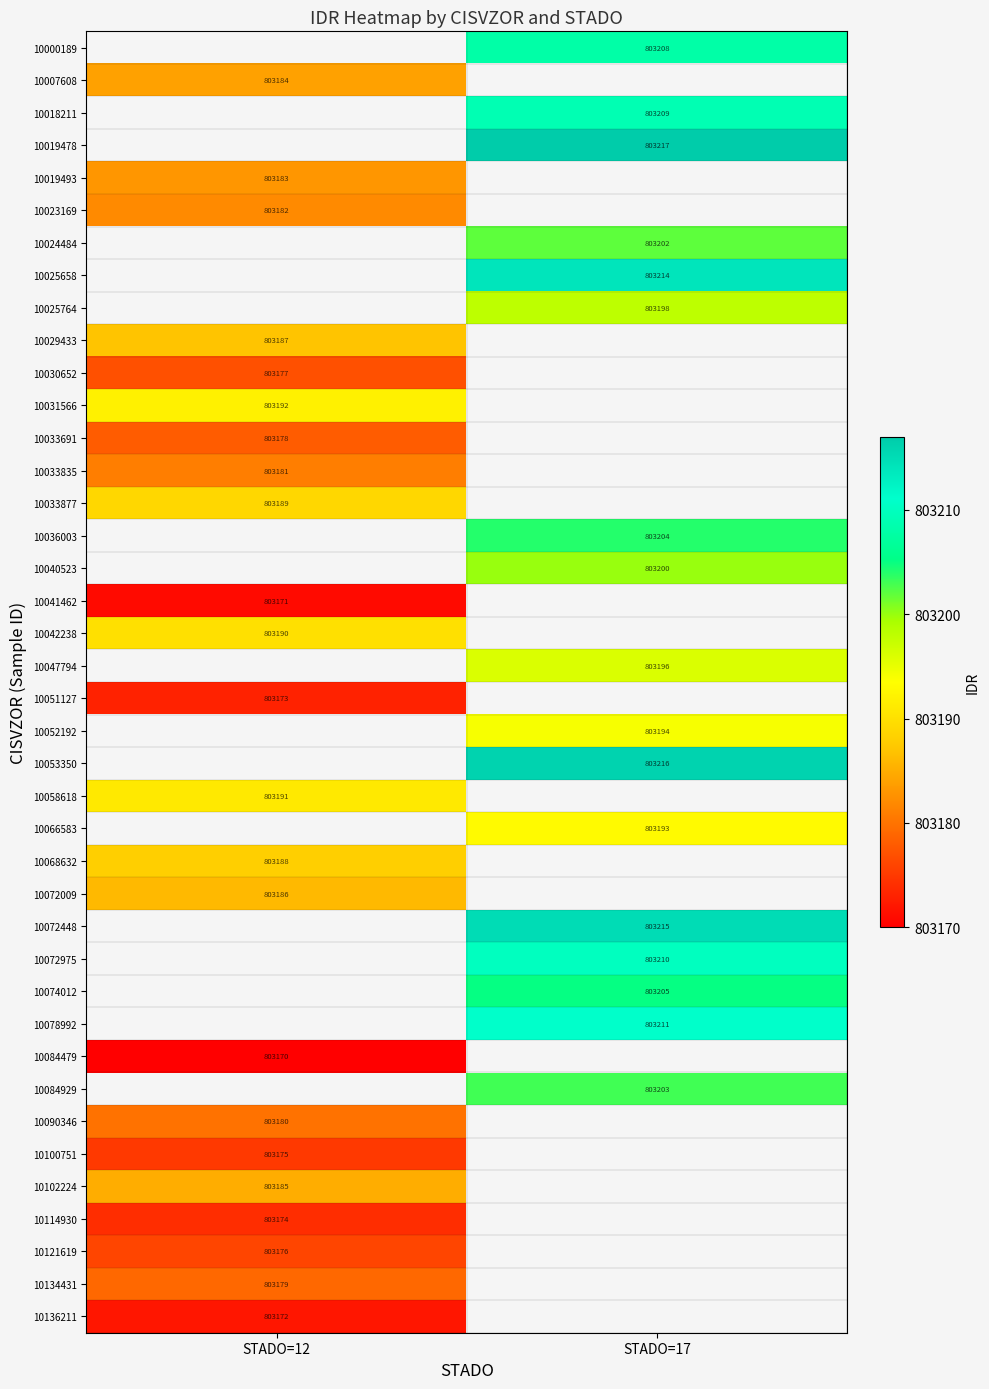

The value of 10036003 at STADO=17 is 803204. True or false?

True